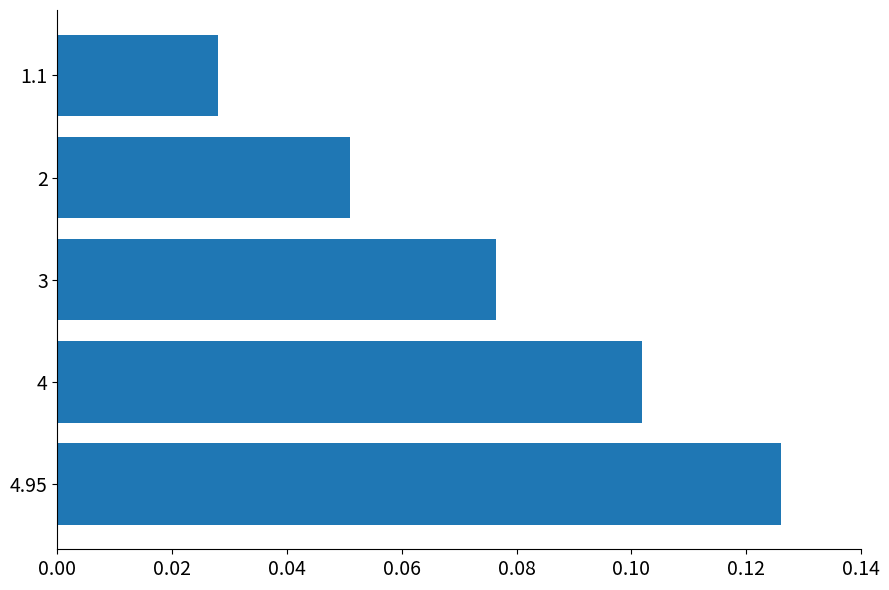

List the labels in order of value, largest first.

4.95, 4, 3, 2, 1.1